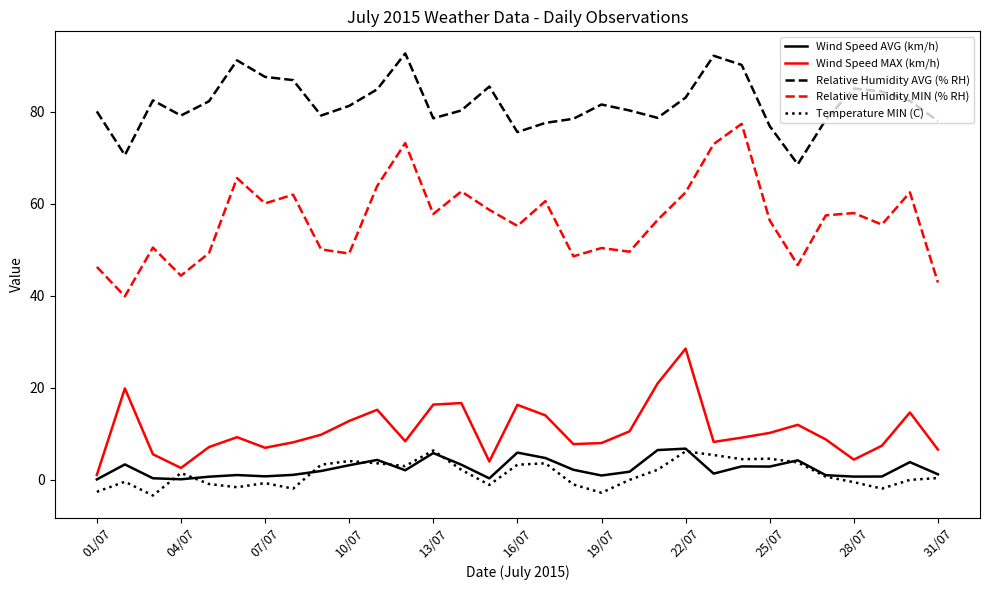

Which series has the widest spread of values?

Relative Humidity MIN (% RH)